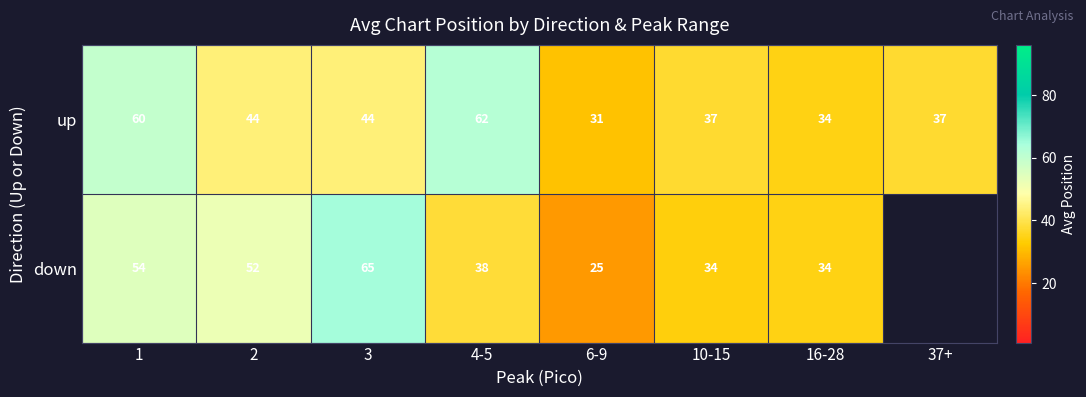

The up series shows 93.0 at 4-5. True or false?

False